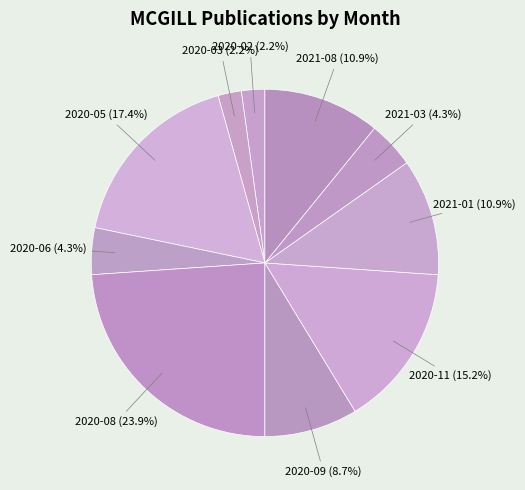

What is the ratio of the value at 2020-05 to the value at 2021-03?

4.0